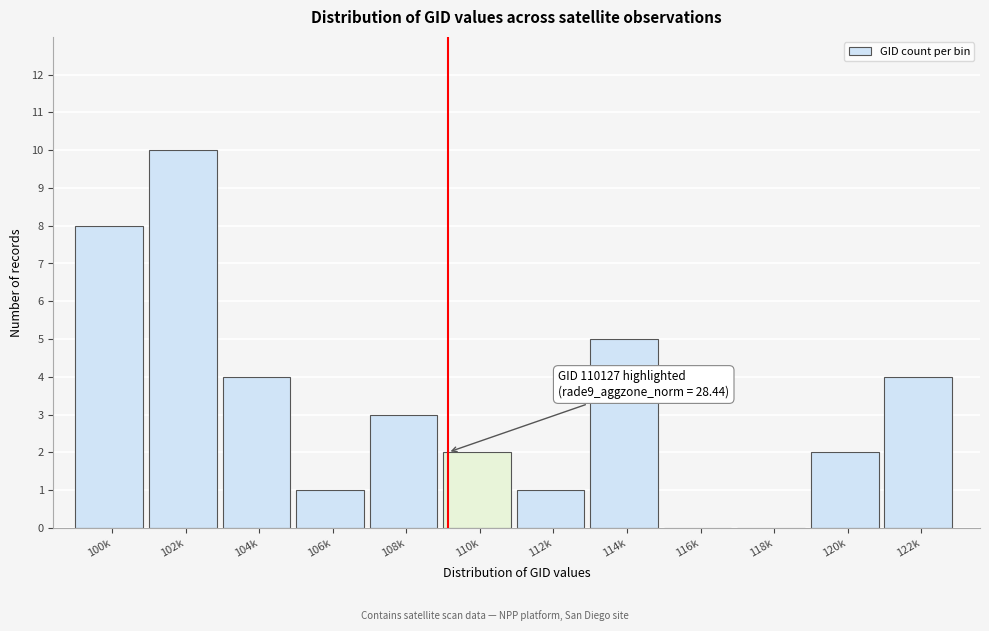

Reading left to right, list all the values displayed in this chart.

100k=8	102k=10	104k=4	106k=1	108k=3	110k=2	112k=1	114k=5	116k=0	118k=0	120k=2	122k=4